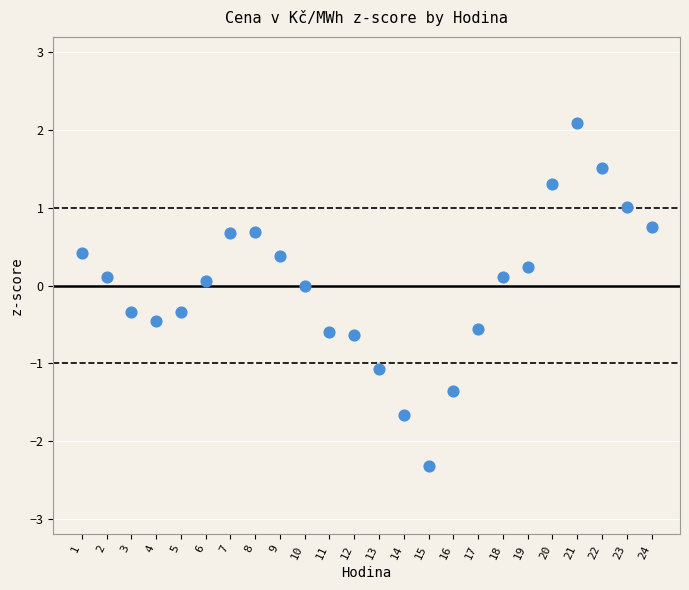

What is the range of X values (max minus min)?

23.0